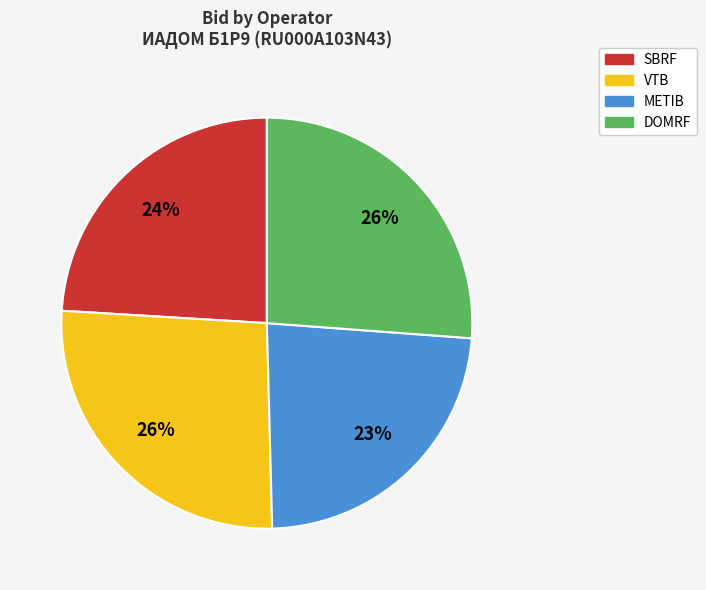

How many slices are in this pie chart?

4